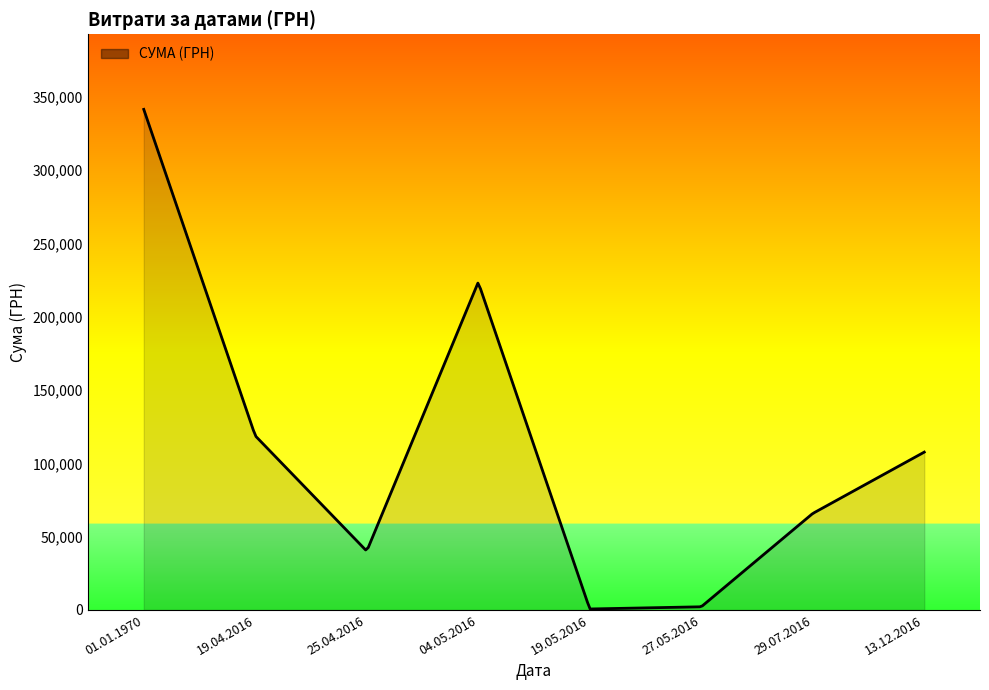

What is the difference between the maximum and minimum values?

340859.4